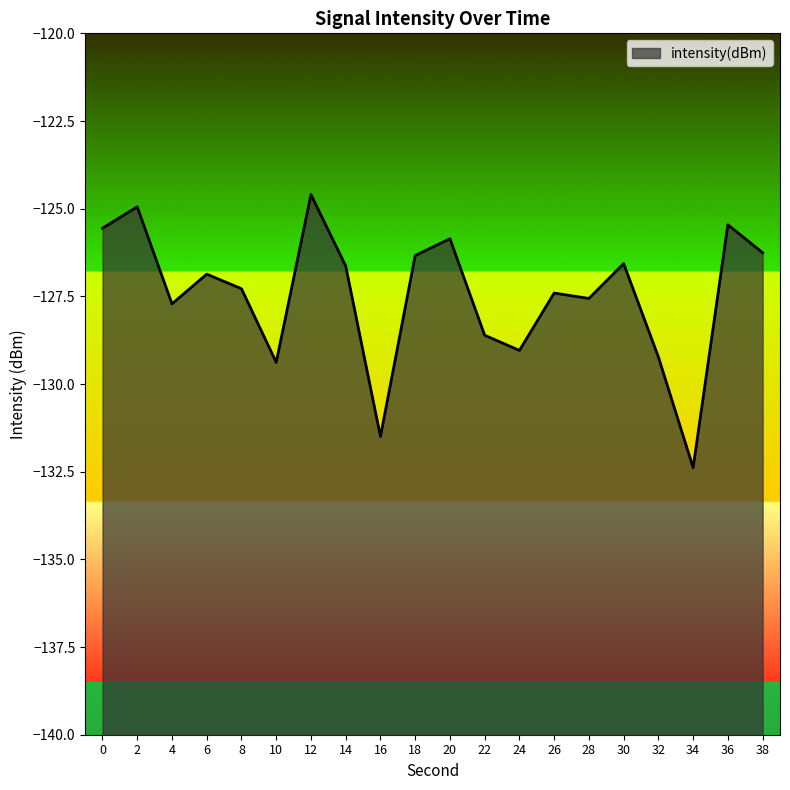

Which label corresponds to the smallest value in the chart?

34